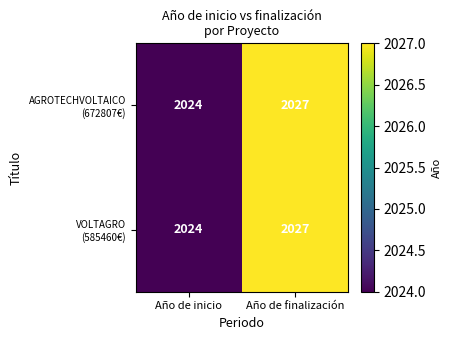

What is the maximum value shown in the chart?

2027